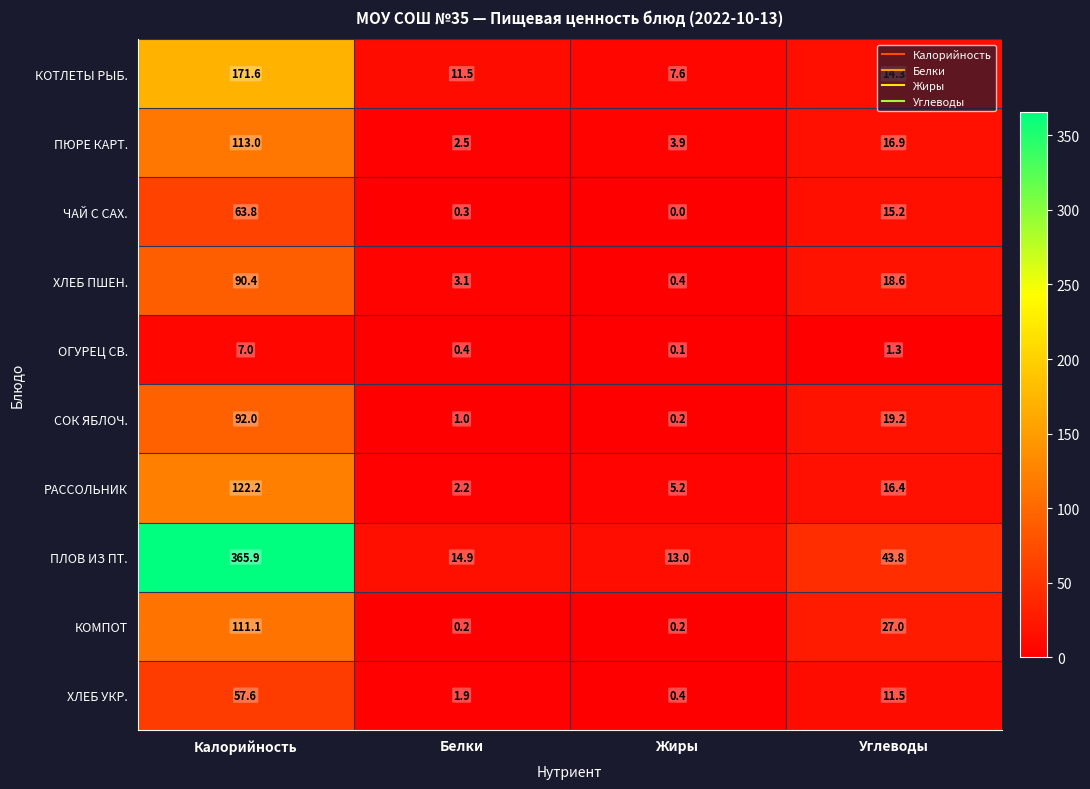

Between Белки and Жиры, which series saw the biggest shift?

КОТЛЕТЫ РЫБ.